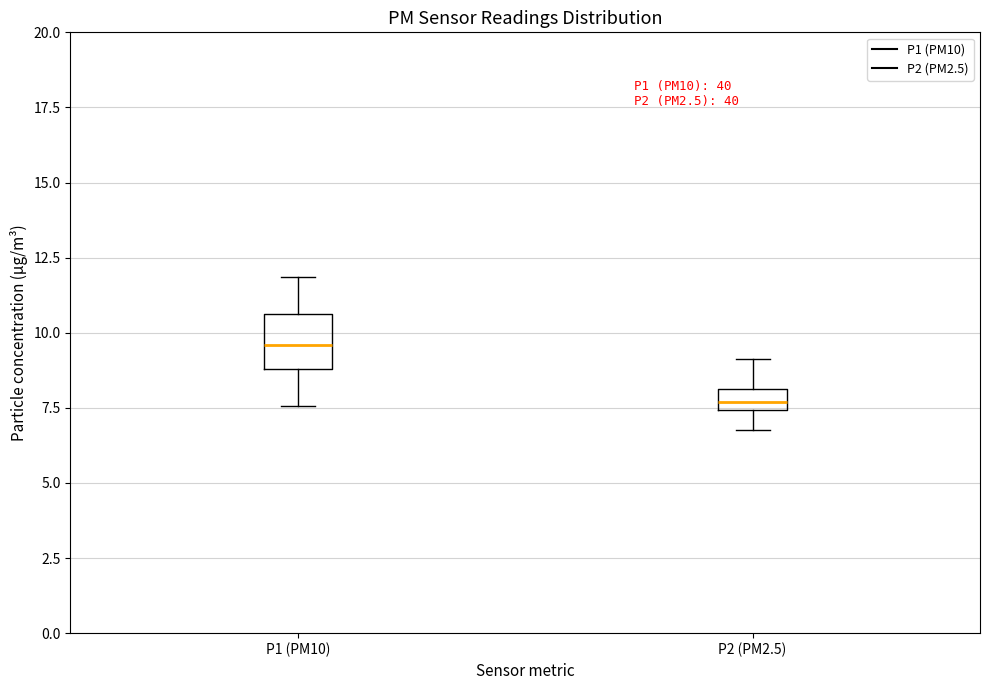

Comparing the boxes themselves (not the whiskers), which one is the tallest?

P1 (PM10)